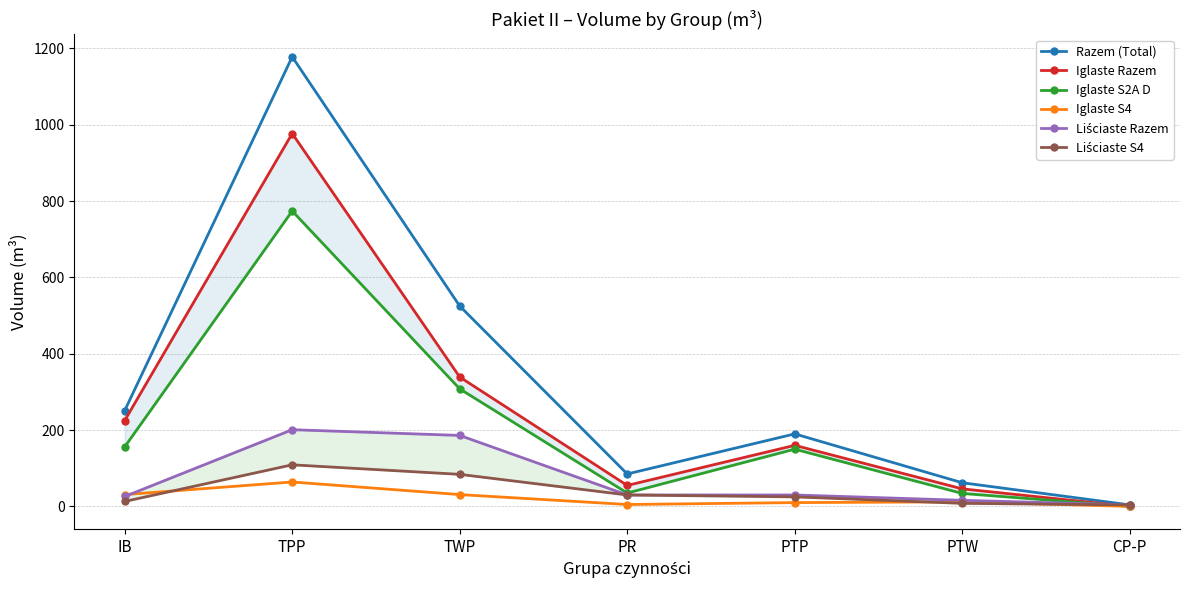

Between which two adjacent categories do Liściaste S4 and Iglaste S2A D first intersect?

PTW and CP-P